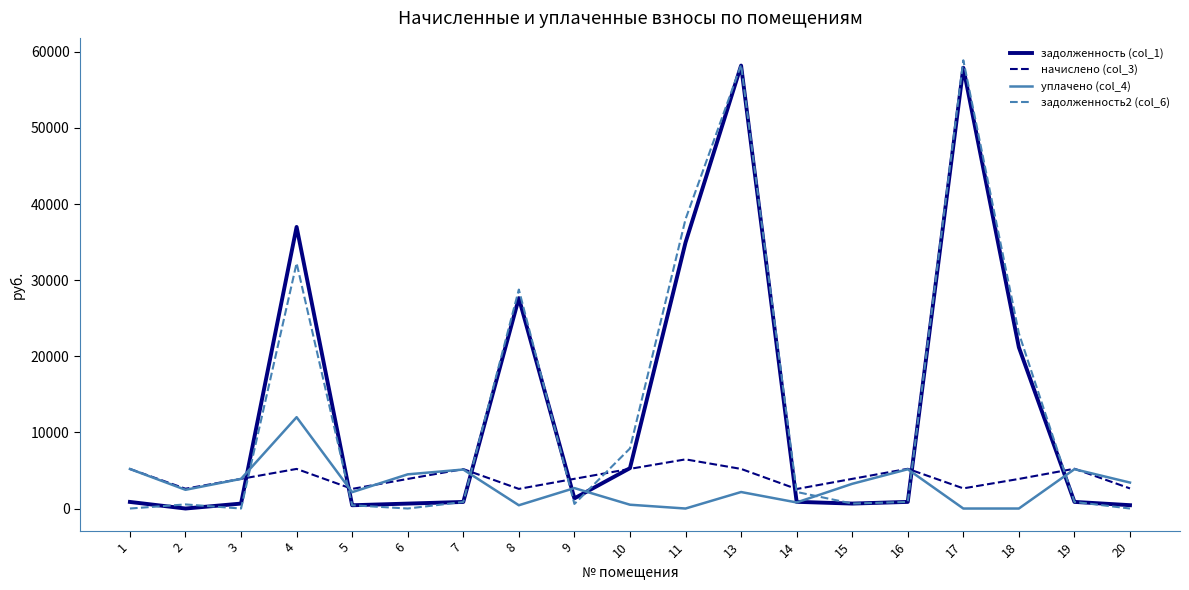

Rank the series at 8 from lowest to highest value.

уплачено (col_4), начислено (col_3), задолженность (col_1), задолженность2 (col_6)